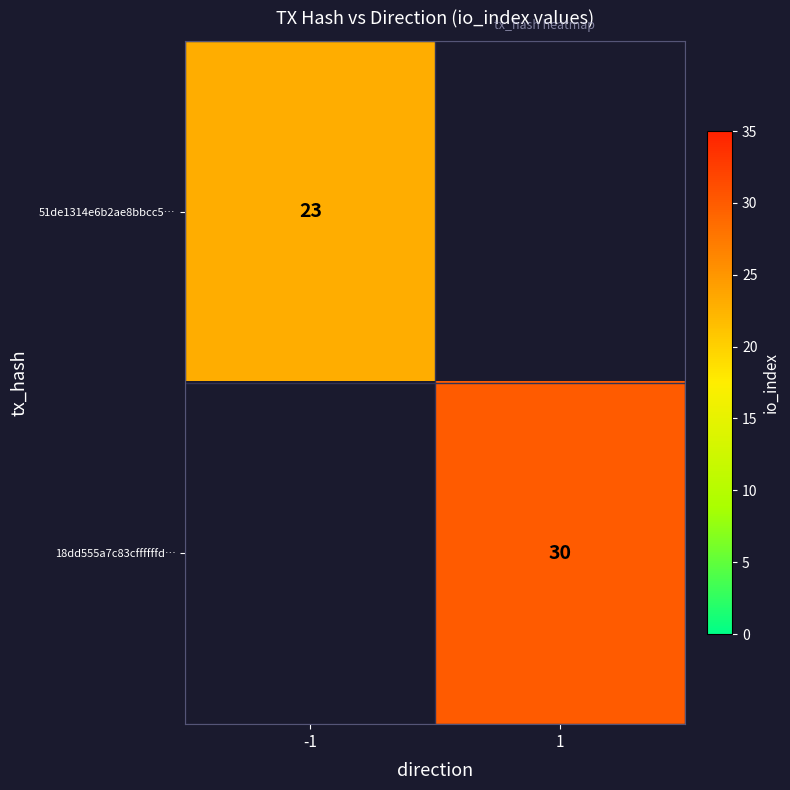

At how many categories does at least one series exceed 28?

1